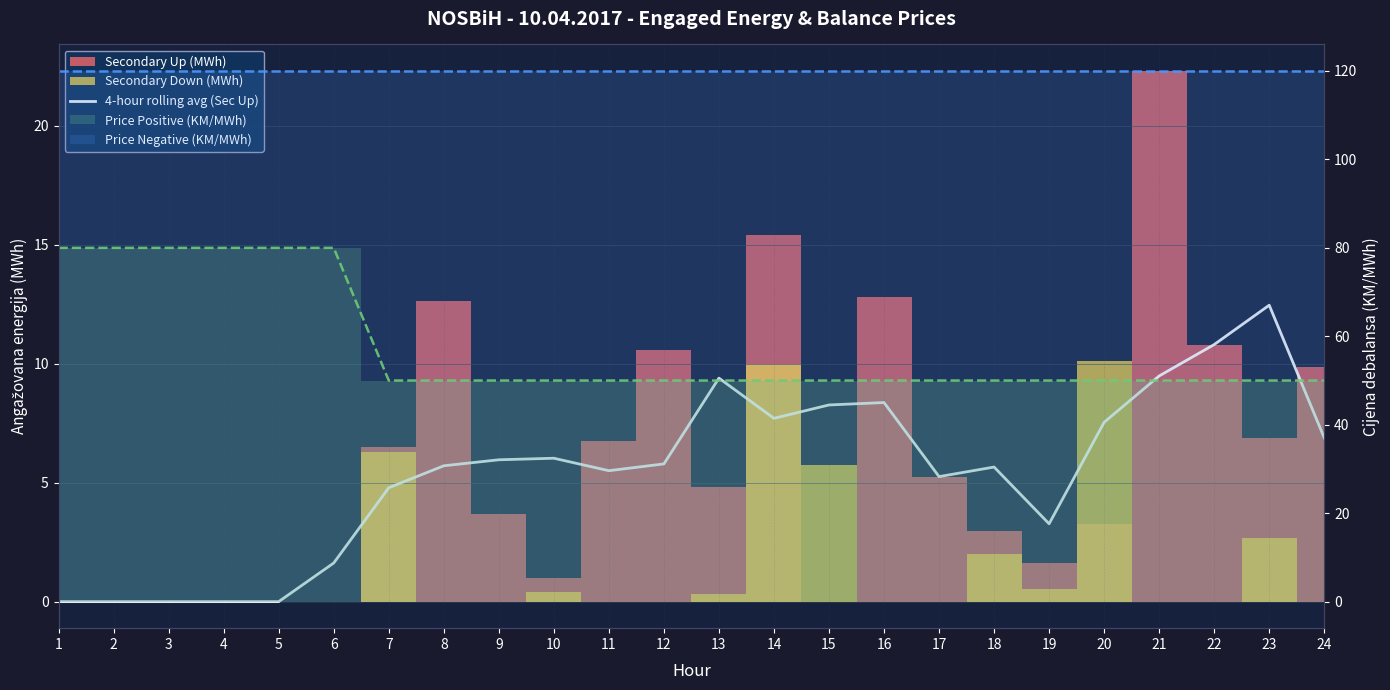

What is the sum of the values at 6 and 24?

8.5